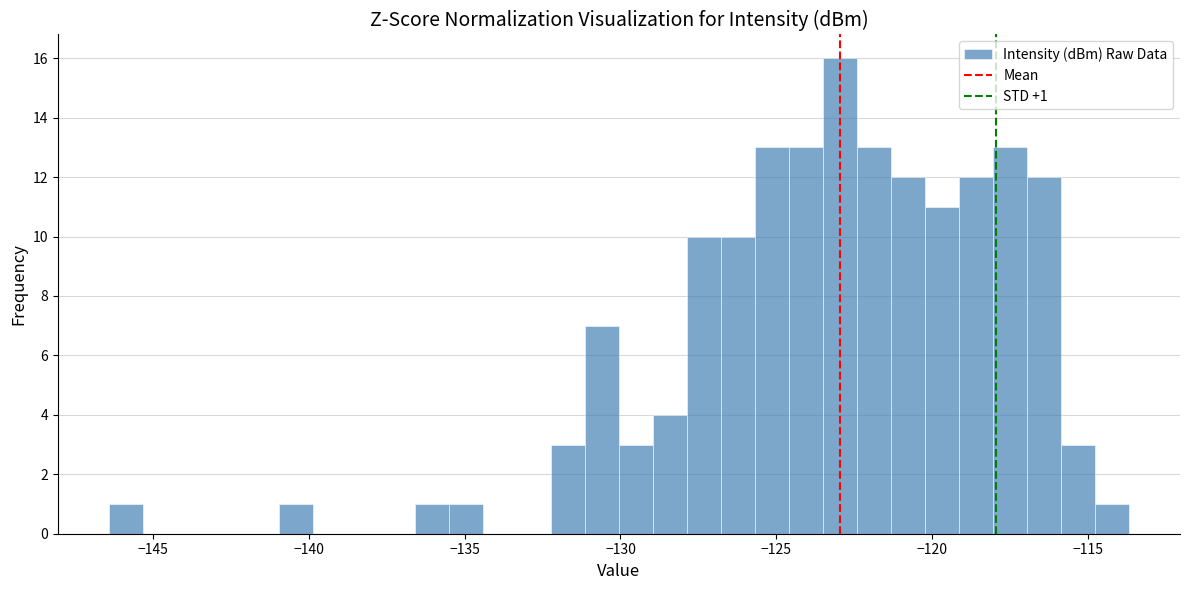

Read against the x-axis, roughly where is the centre of the tallest bar?

-123.0